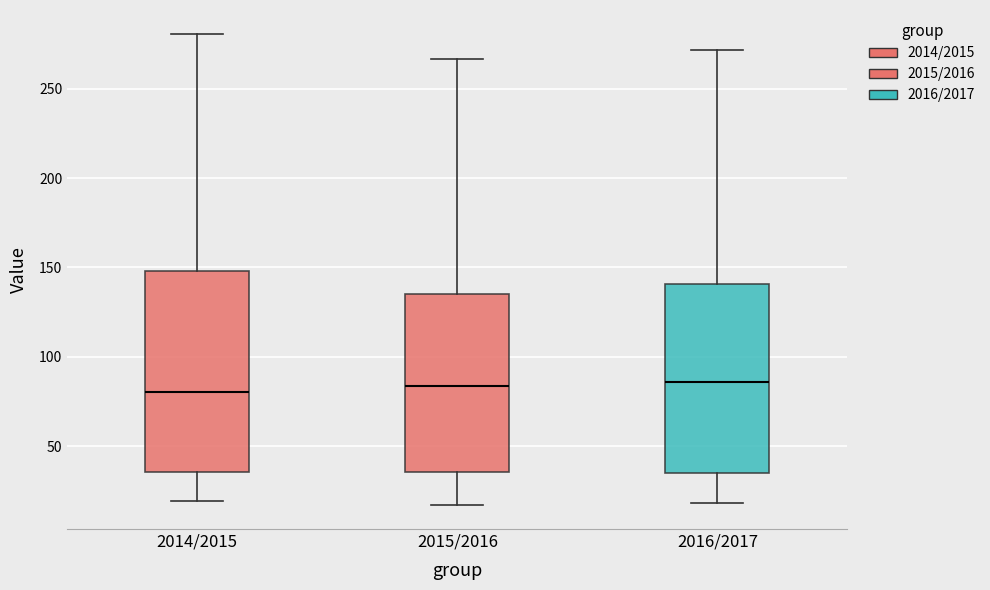

Which box is the tallest, from its lower edge to its upper edge?

2014/2015